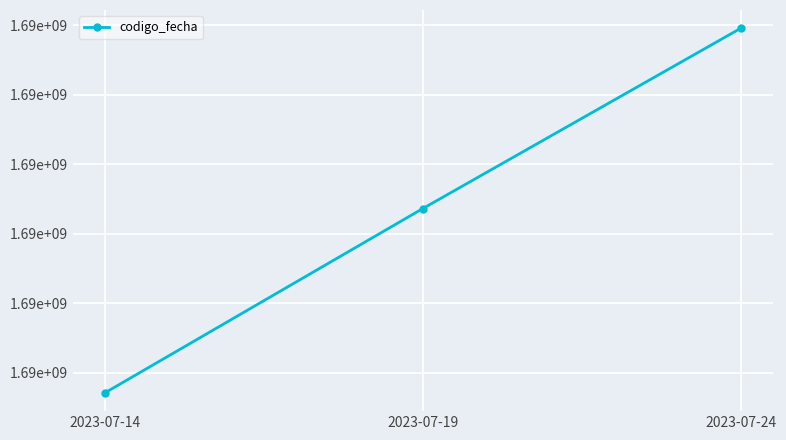

What is the change in value from 2023-07-14 to 2023-07-19?

+265177